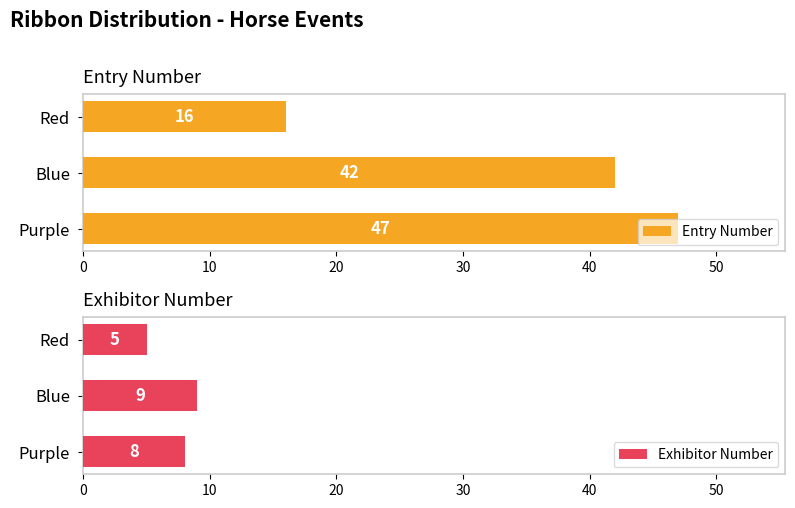

List the labels in order of Entry Number value, smallest first.

Red, Blue, Purple